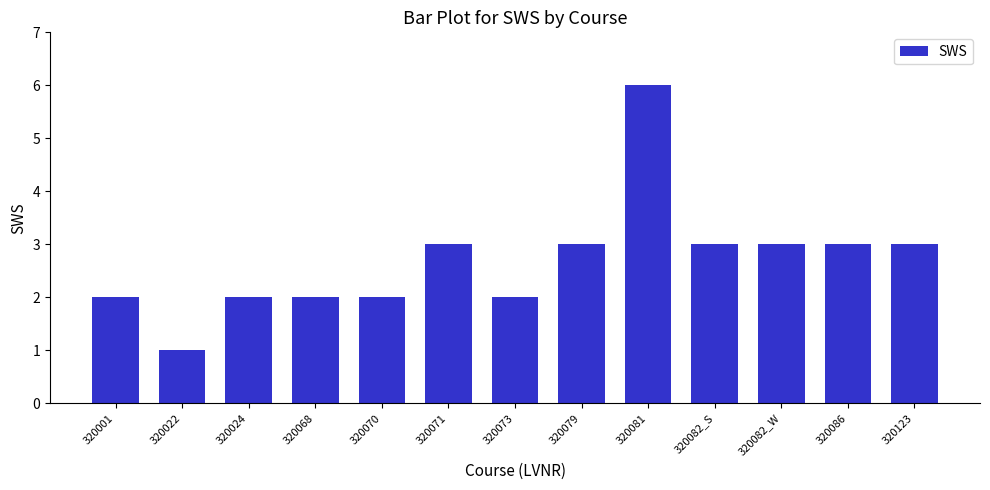

Which label corresponds to the smallest value in the chart?

320022